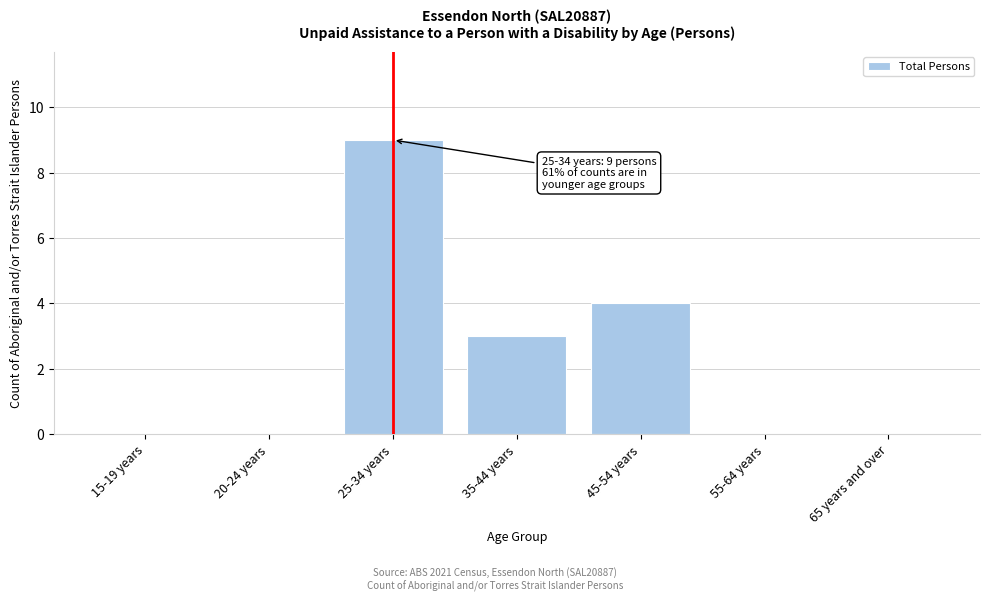

Reading left to right, extract all data points from this chart.

15-19 years=0	20-24 years=0	25-34 years=9	35-44 years=3	45-54 years=4	55-64 years=0	65 years and over=0